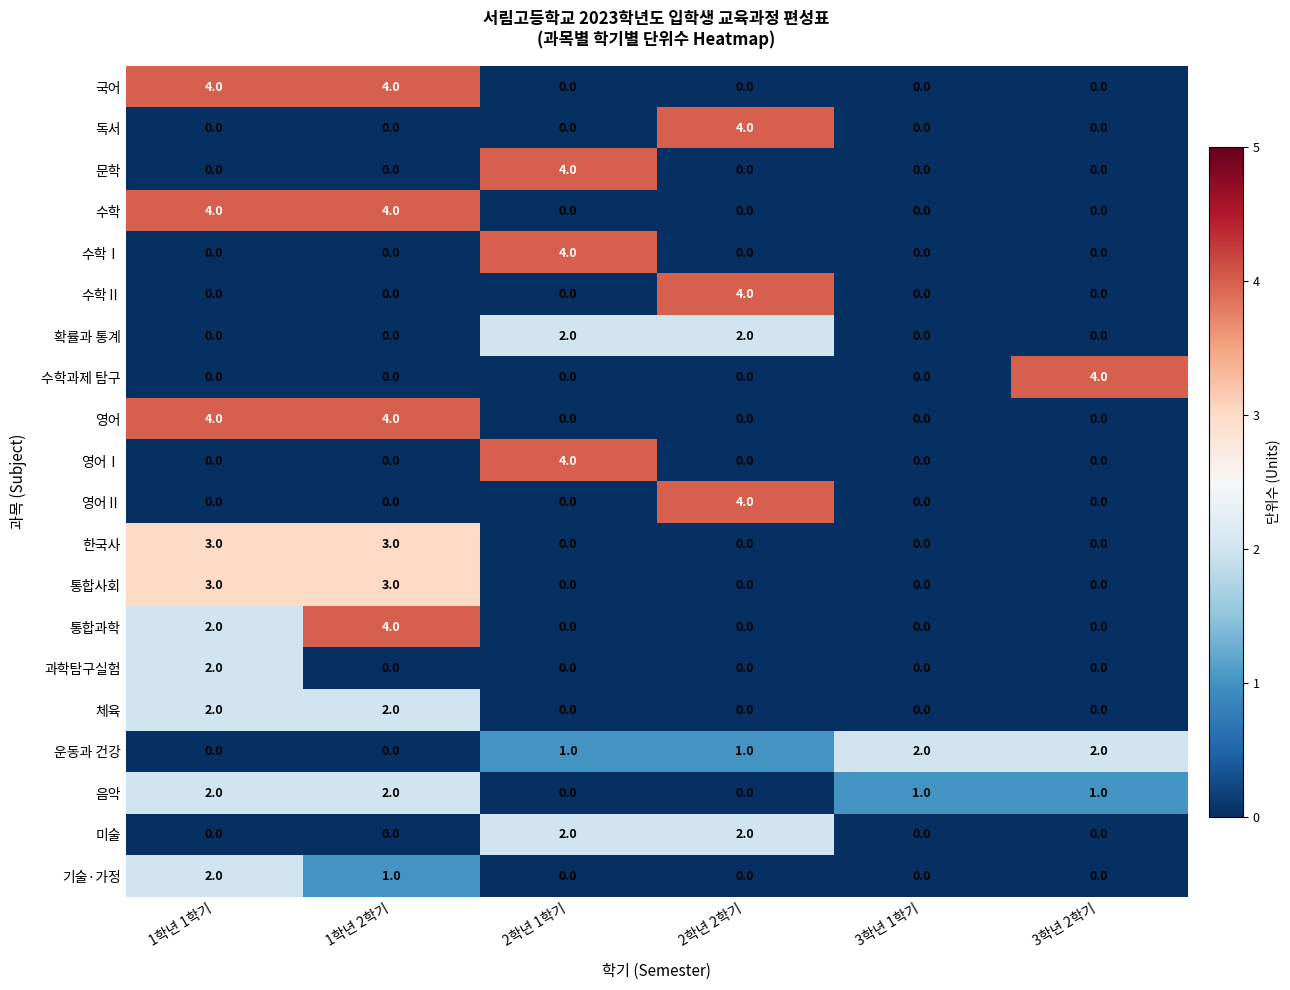

How many series are shown in this chart?

20